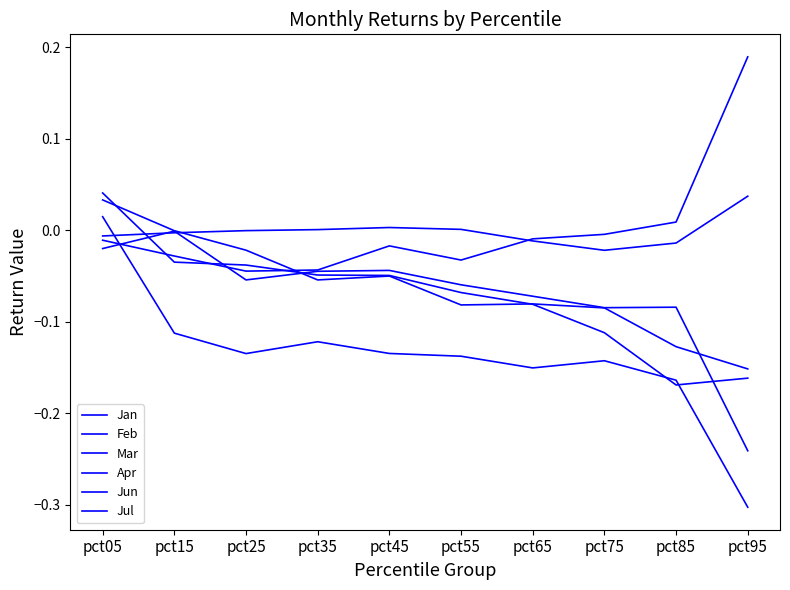

Where is the first local minimum for Mar?

pct85